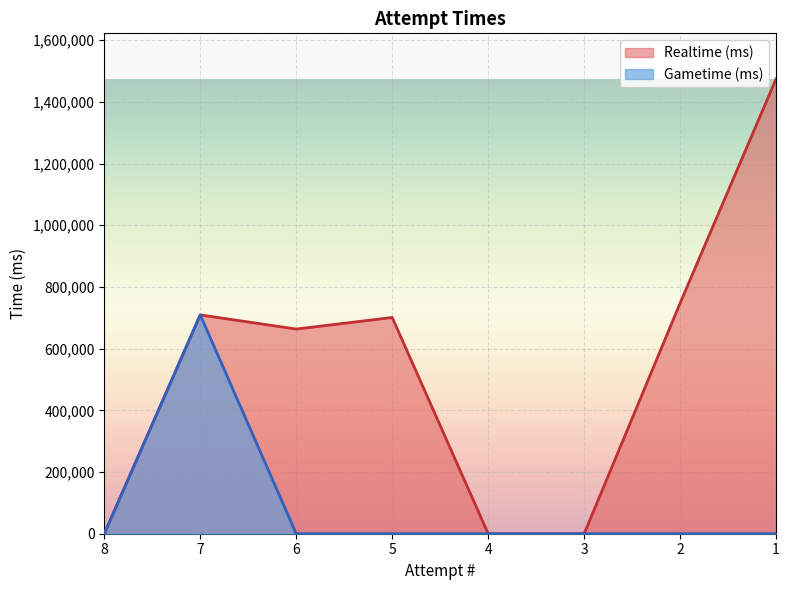

The value of Realtime (ms) at 4 is 999424. True or false?

False